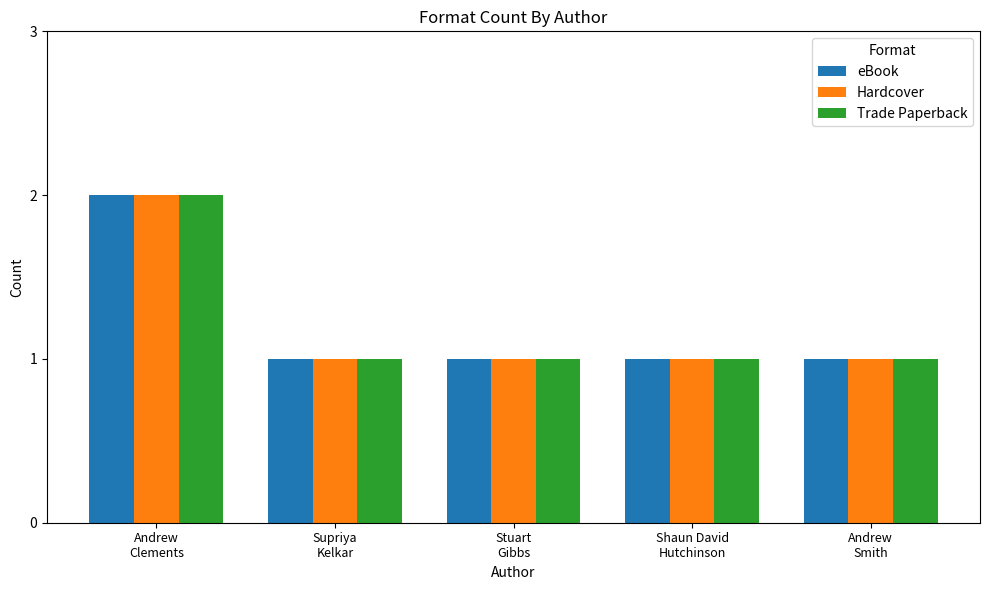

Reading right to left, extract all data points from this chart.

eBook: 1	1	1	1	2
Hardcover: 1	1	1	1	2
Trade Paperback: 1	1	1	1	2